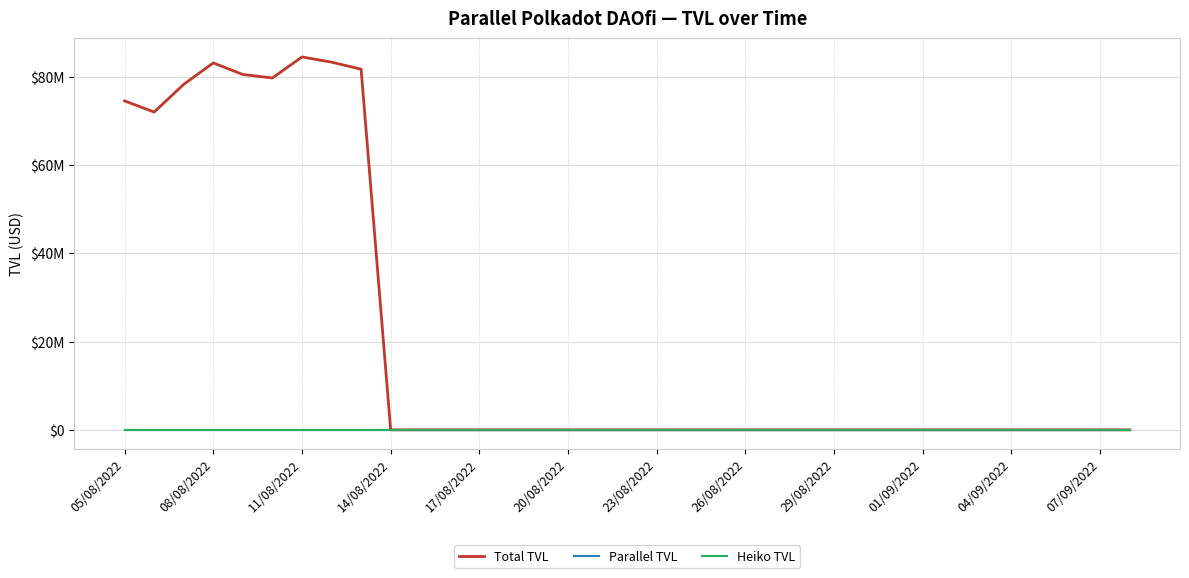

Does the chart display data point markers on the line(s)?

No